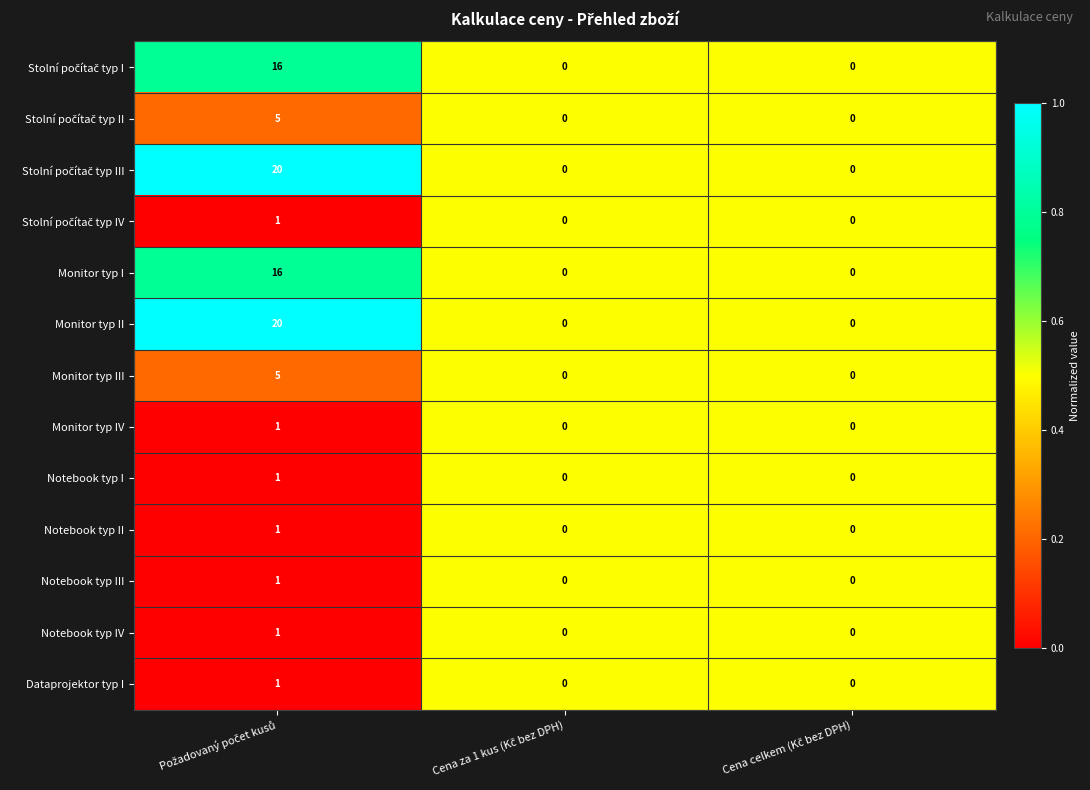

What is the sum of all Monitor typ III values?

5